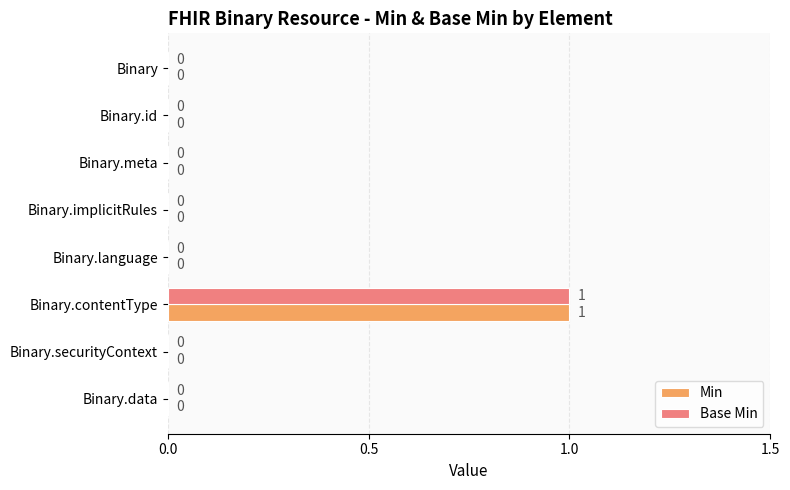

True or false: Base Min has a value of 1 at Binary.contentType.

True